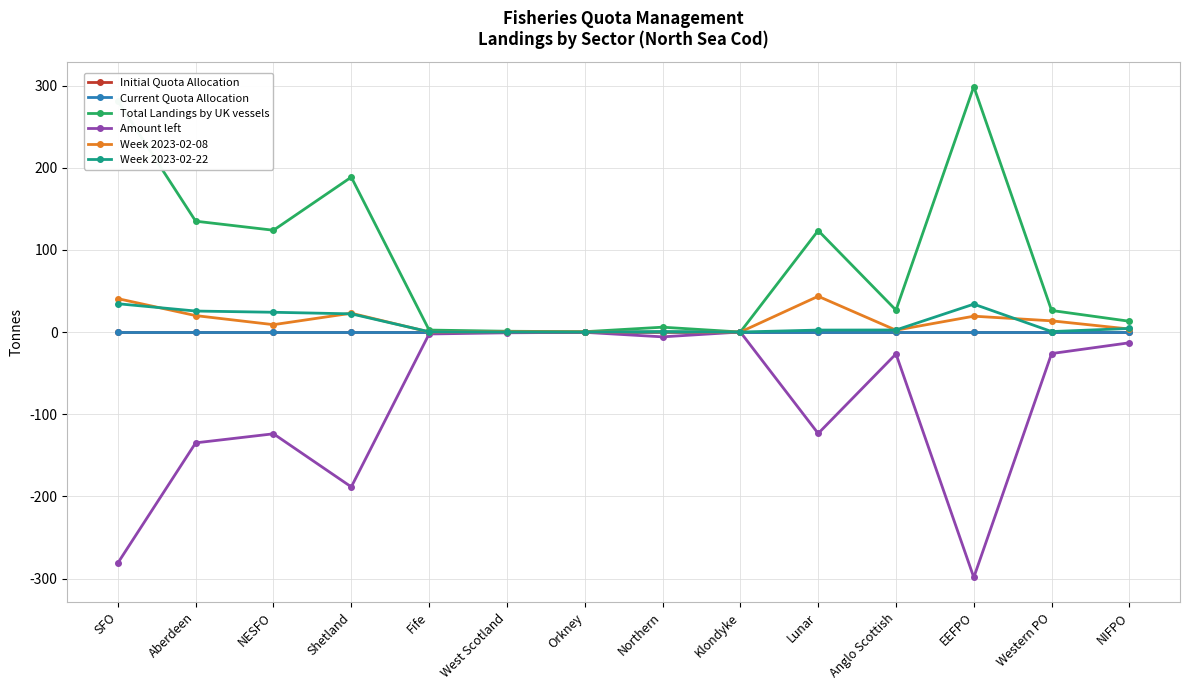

In Week 2023-02-22, how many points are lower than both neighbors (excluding endpoints)?

2